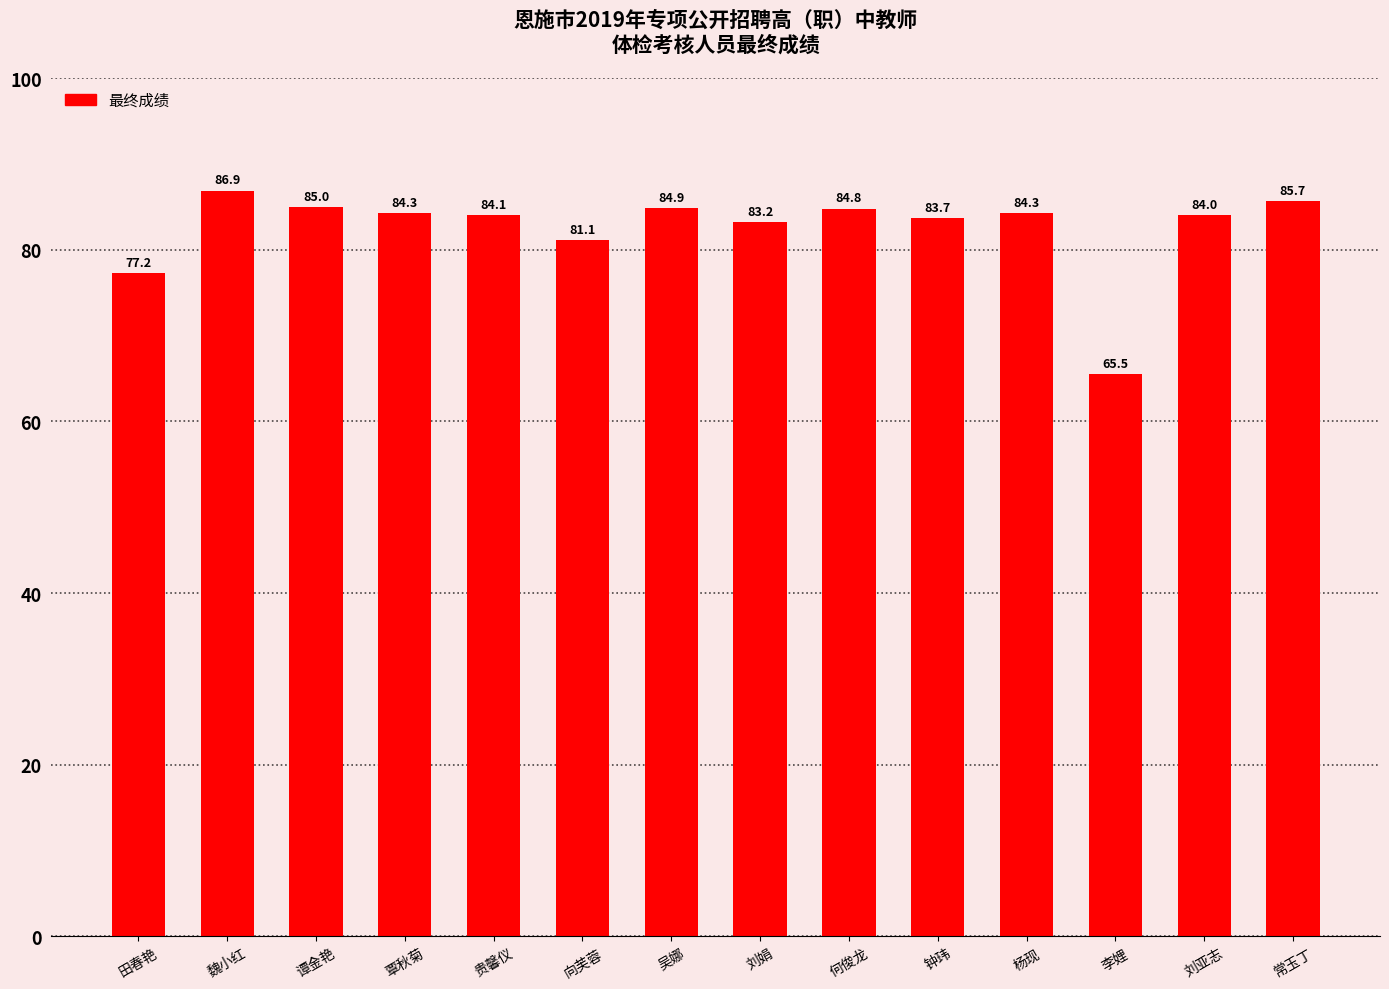

What is the value of the 3rd bar from the left?

85.0